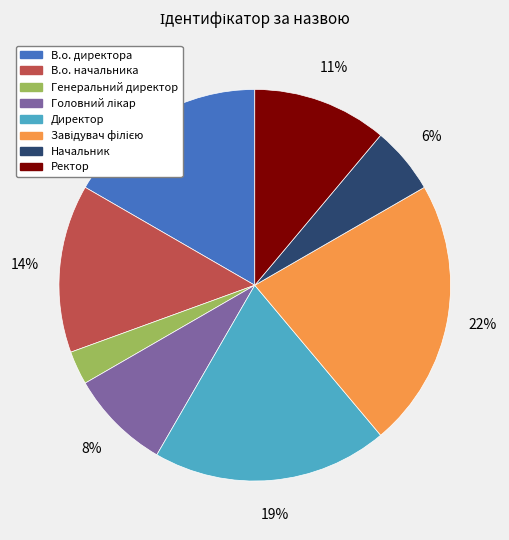

Is it true that Генеральний директор is 15% of the pie?

False